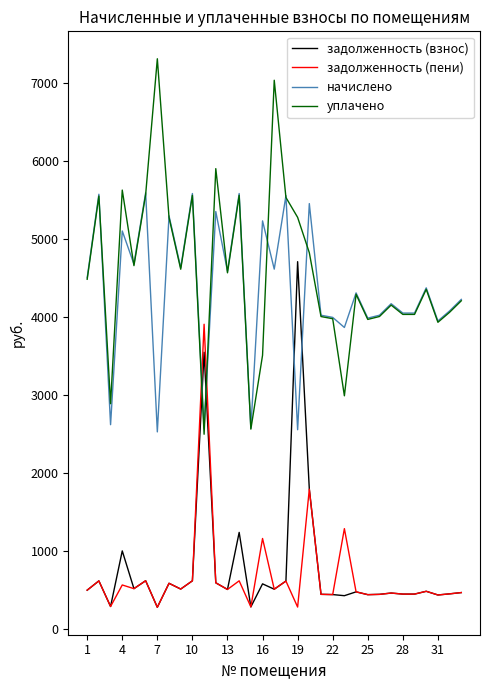

What is the average value of the задолженность (взнос) series?

784.0